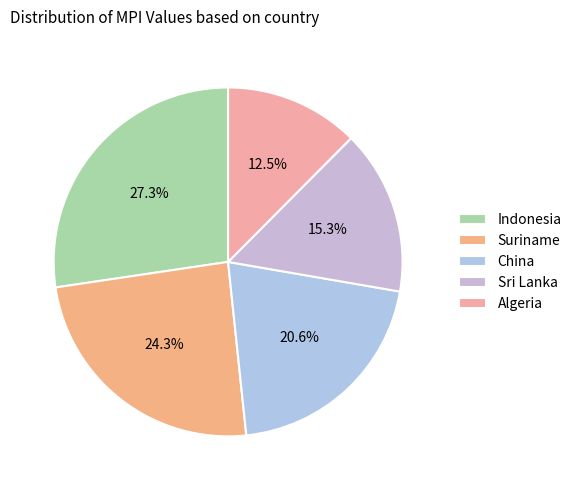

How many slices are in this pie chart?

5